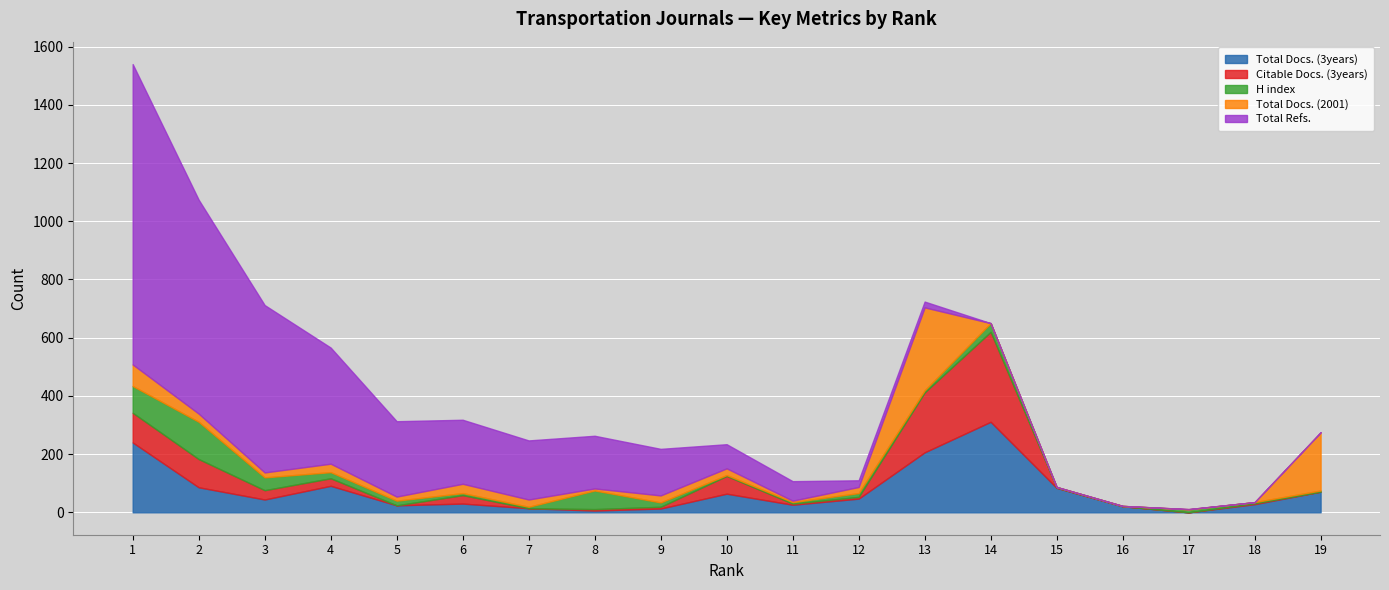

Where is Total Docs. (2001) nearest to the value 142?

19